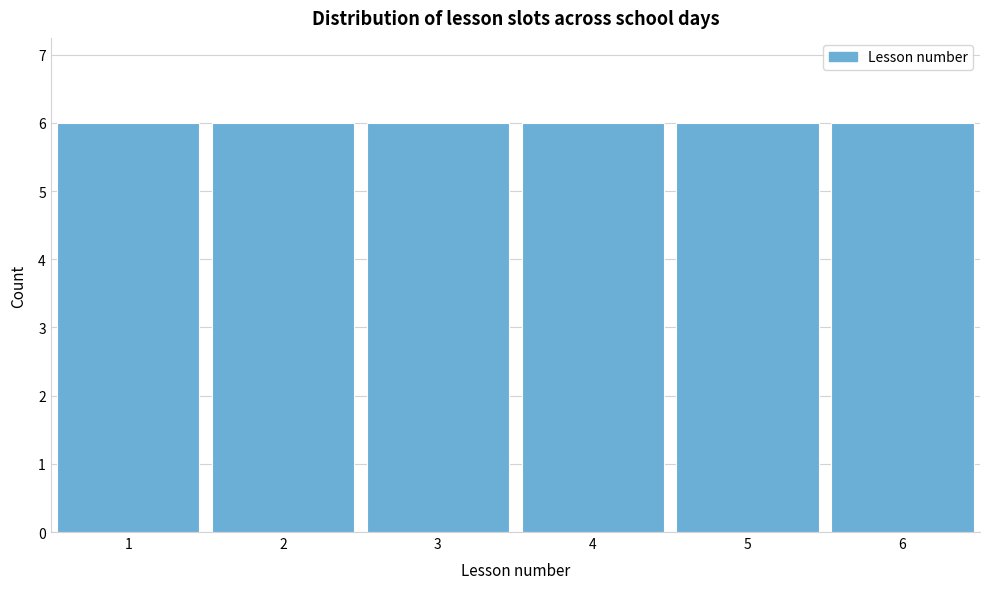

Reading left to right, list every bar in this chart as the range it spans on the x-axis followed by its height. The values are not printed on the chart, so give them approximately, as read against the axis.

0.5 to 1.5: 6
1.5 to 2.5: 6
2.5 to 3.5: 6
3.5 to 4.5: 6
4.5 to 5.5: 6
5.5 to 6.5: 6